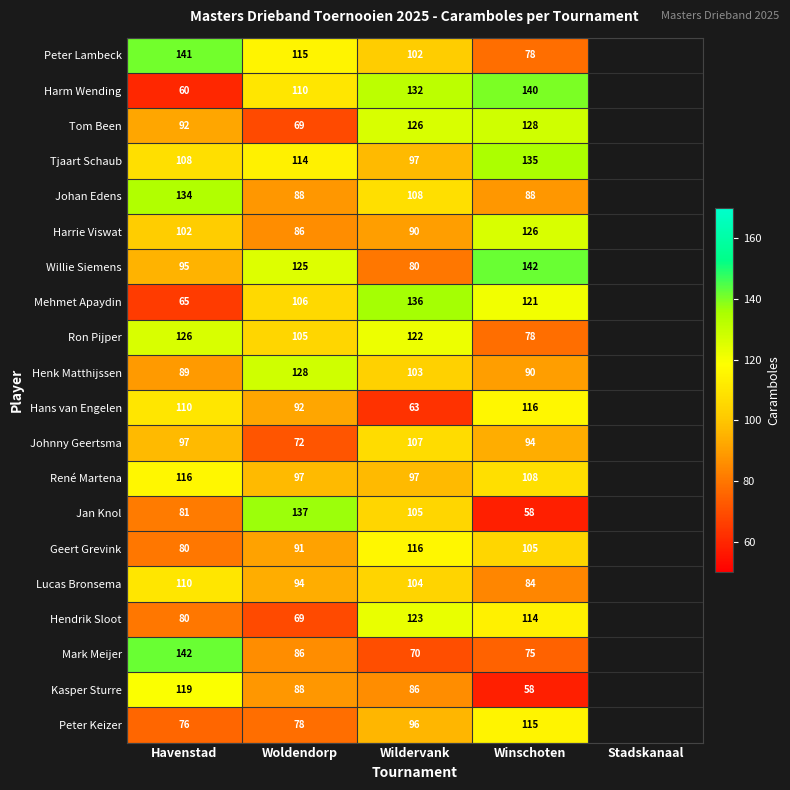

The Kasper Sturre series shows 40 at Havenstad. True or false?

False